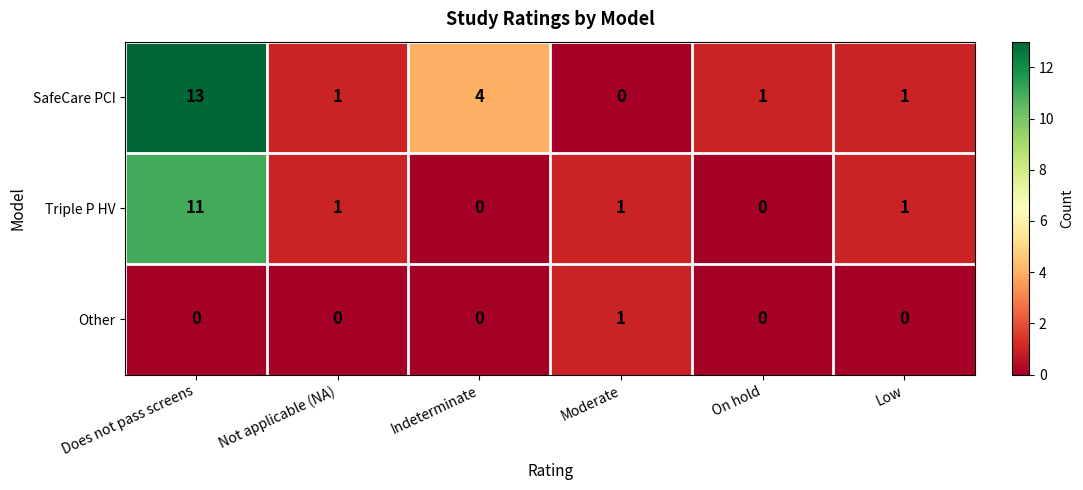

Reading left to right, list all the values displayed in this chart.

SafeCare PCI: 13	1	4	0	1	1
Triple P HV: 11	1	0	1	0	1
Other: 0	0	0	1	0	0